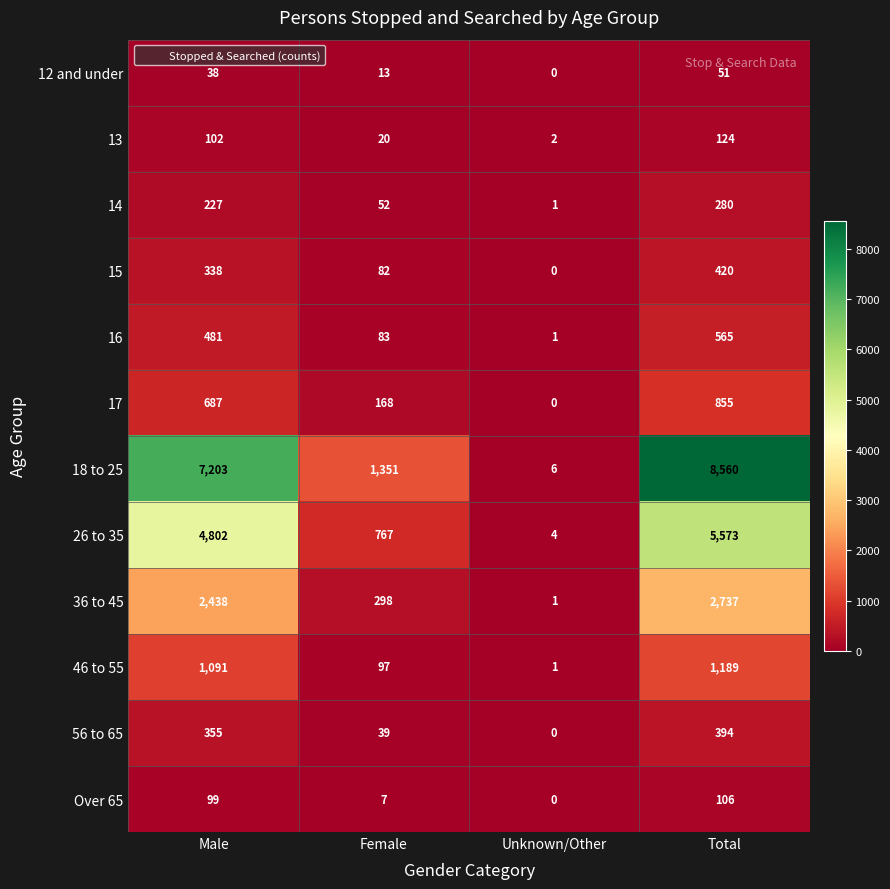

What is the total value across all series at Unknown/Other?

16